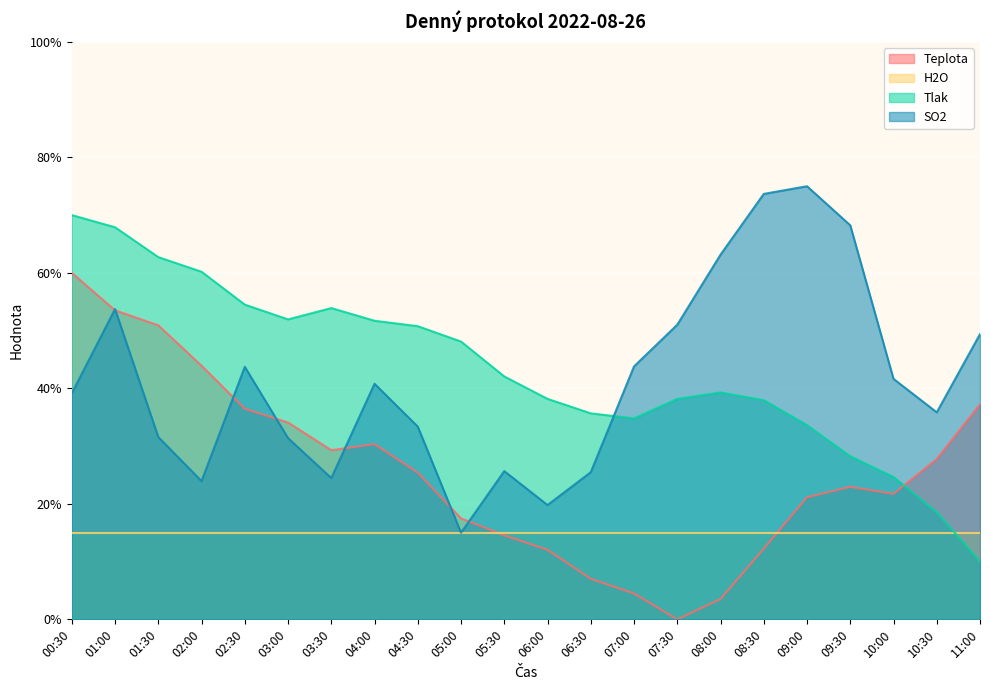

Which category has the lowest value in the Teplota series?

07:30